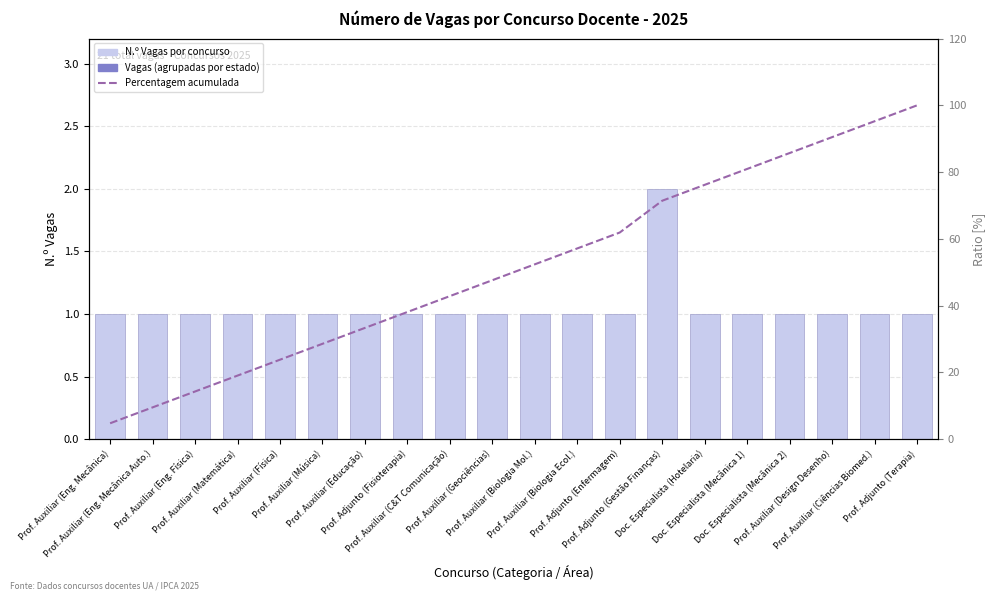

At which label does N.º Vagas reach its peak?

Prof. Adjunto (Gestão Finanças)